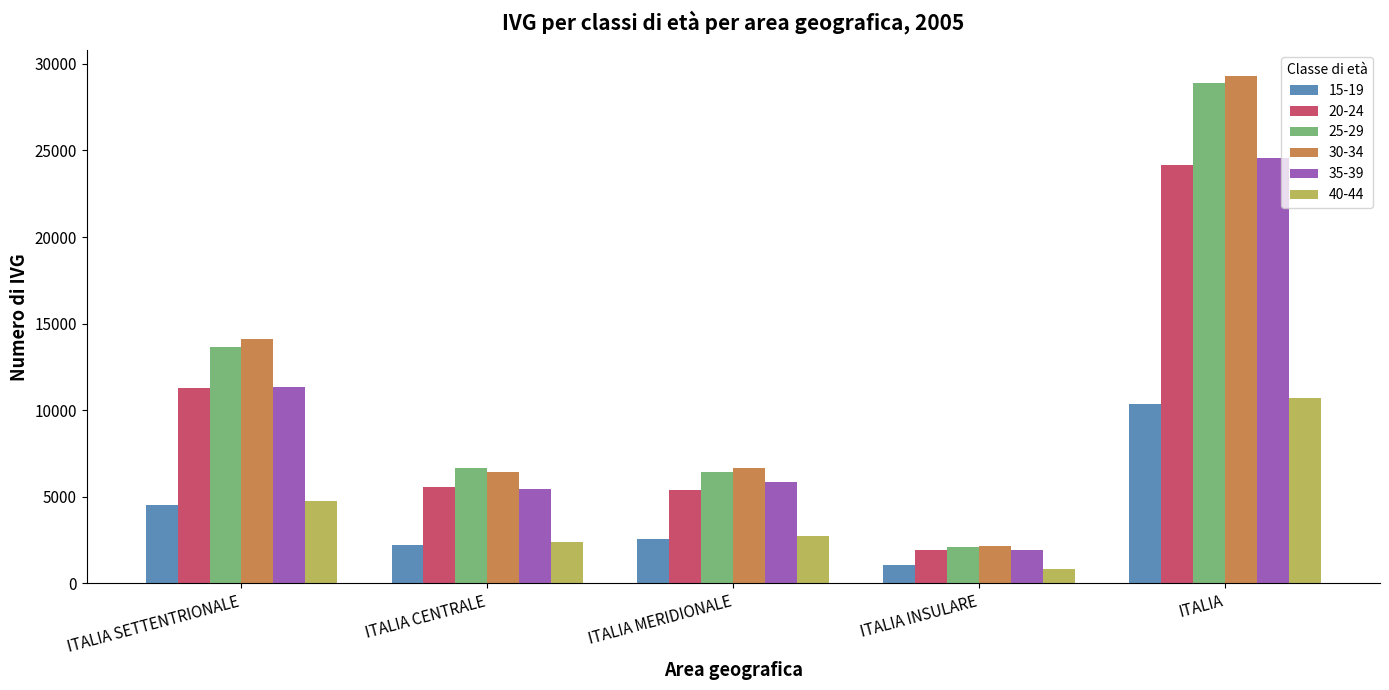

Which series has the largest range (max minus min)?

30-34